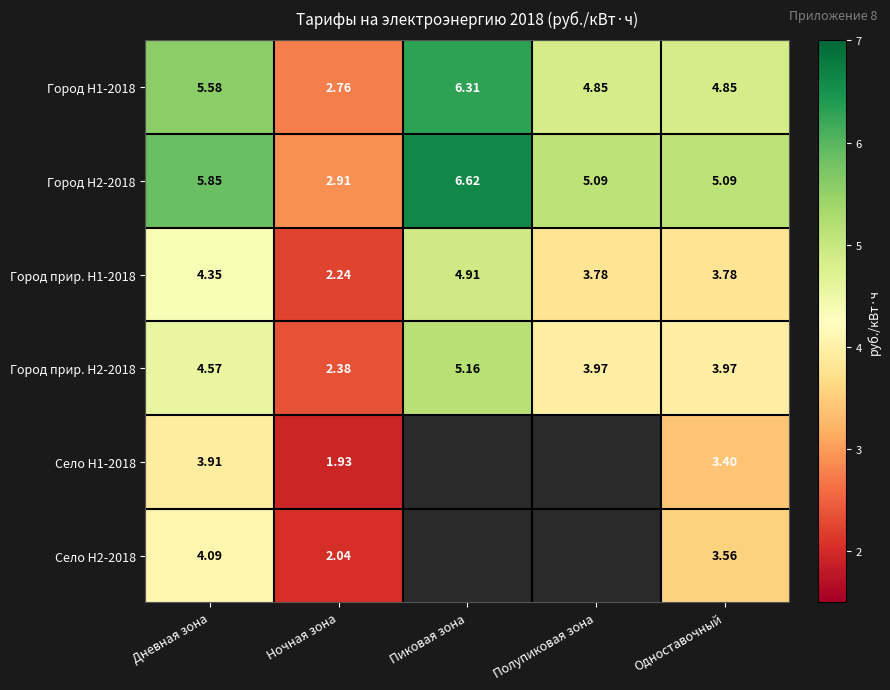

Is the value of Село H1-2018 at Дневная зона greater than the value of Город H1-2018 at Дневная зона?

No